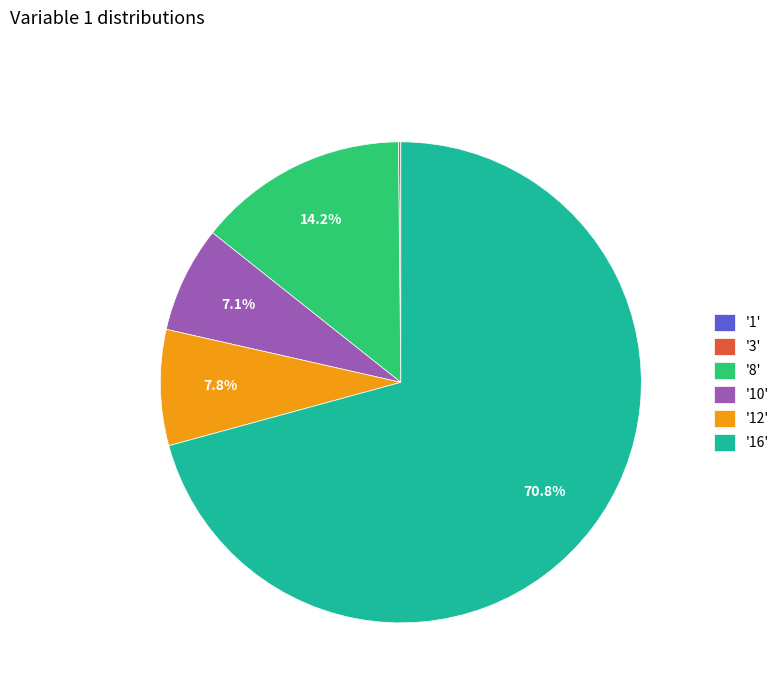

What is the ratio of the value at '16' to the value at '8'?

5.0